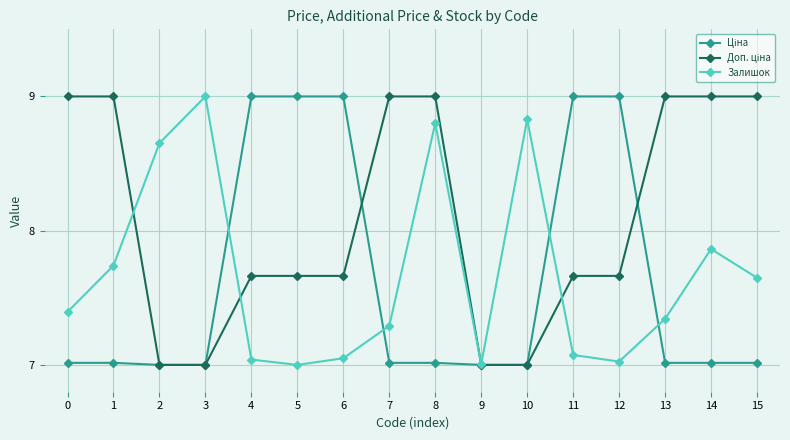

True or false: Залишок has a value of 11.9 at 2.

False